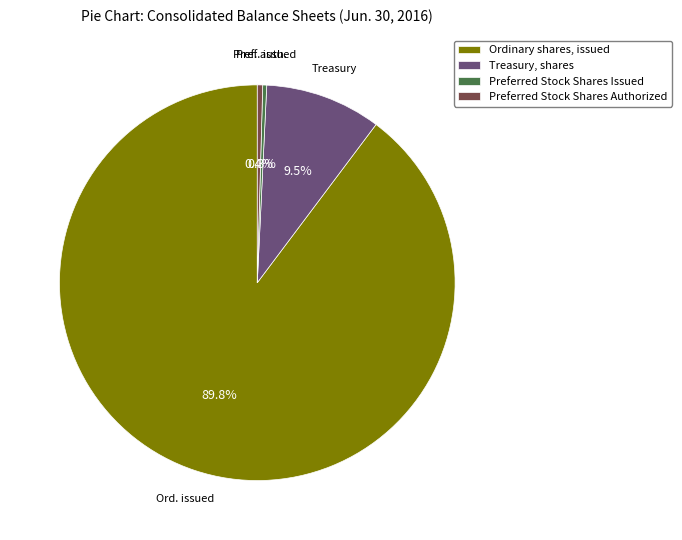

Between Preferred Stock Shares Authorized and Treasury, shares, which is larger?

Treasury, shares